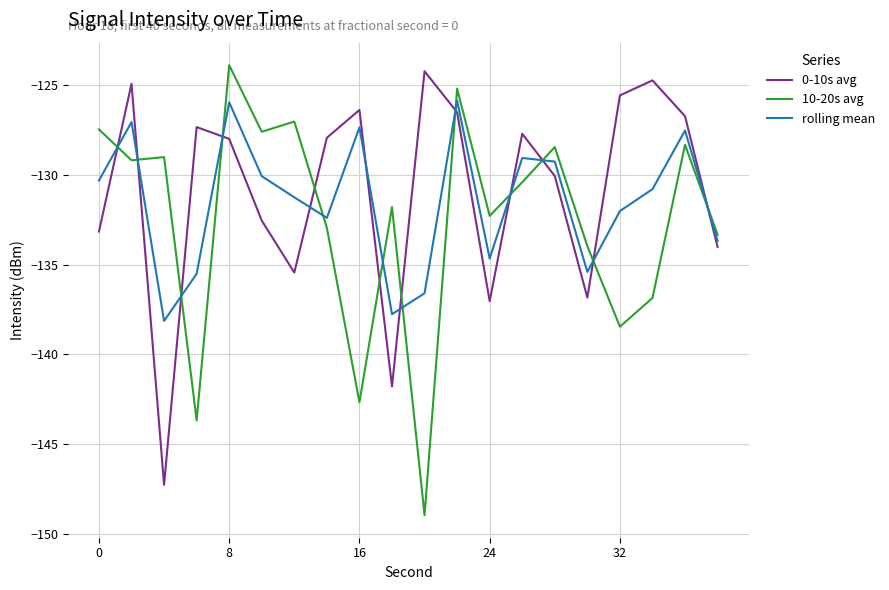

True or false: rolling mean and 0-10s avg intersect in this chart.

True